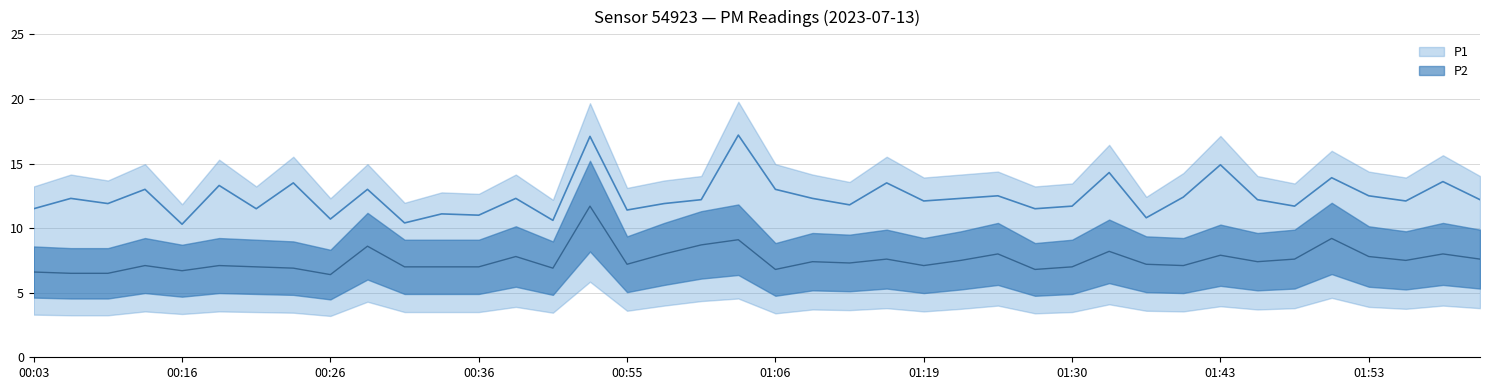

The value of P2 at 00:31 is 7.0. True or false?

True